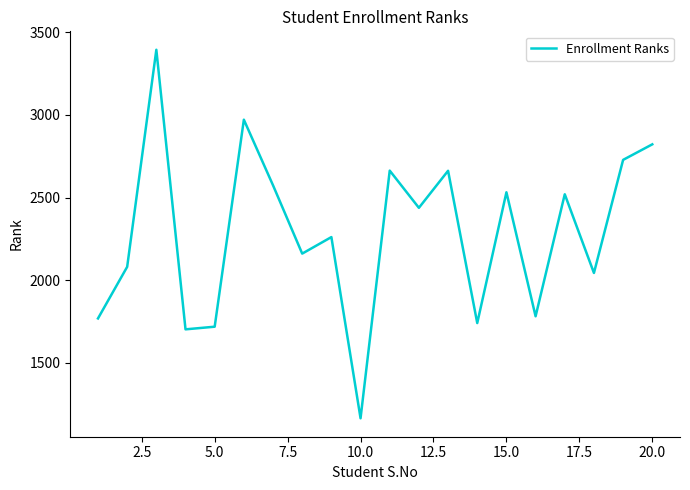

What is the difference between the maximum and minimum values?

2229